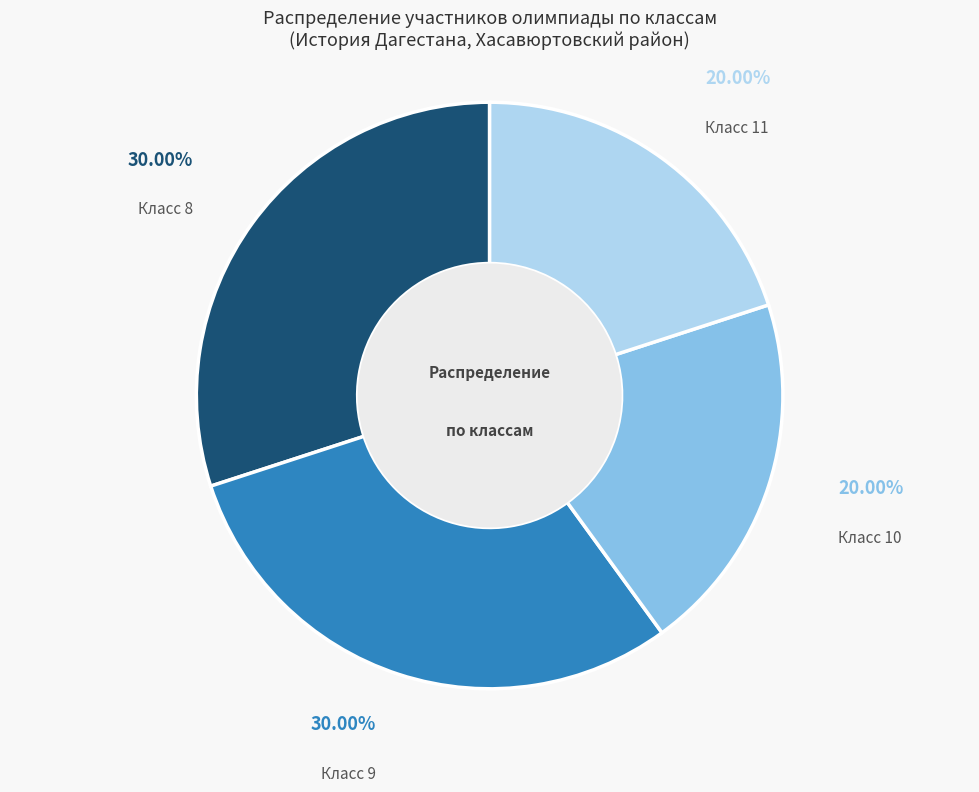

Between Класс 11 and Класс 8, which is larger?

Класс 8